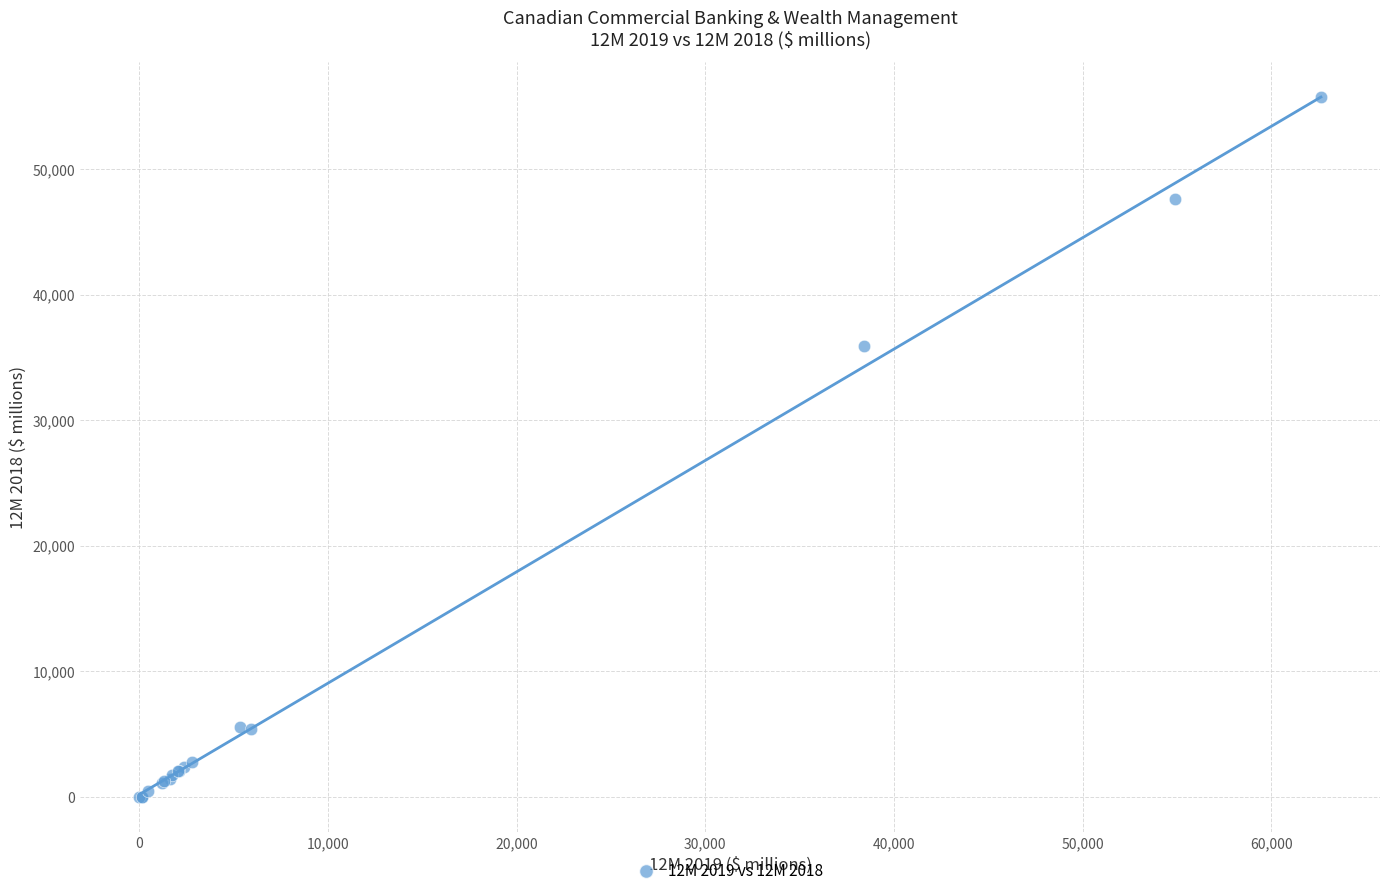

What Y value in the scatter plot is closest to 27872?

35938